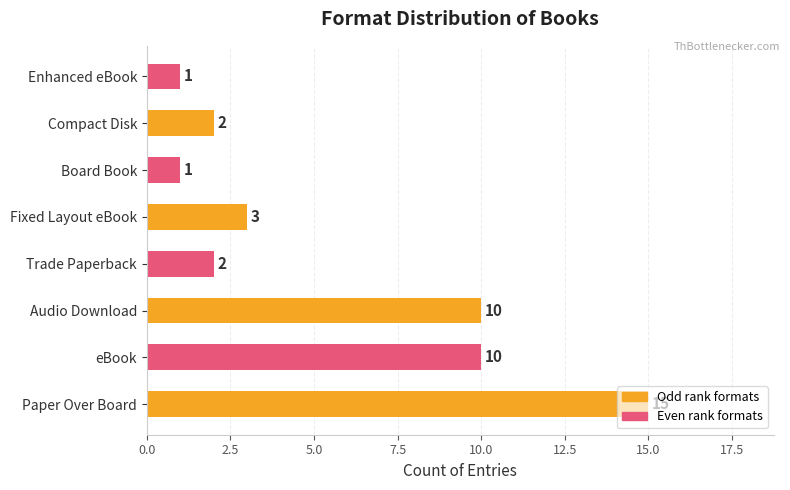

Which has a higher value, eBook or Enhanced eBook?

eBook